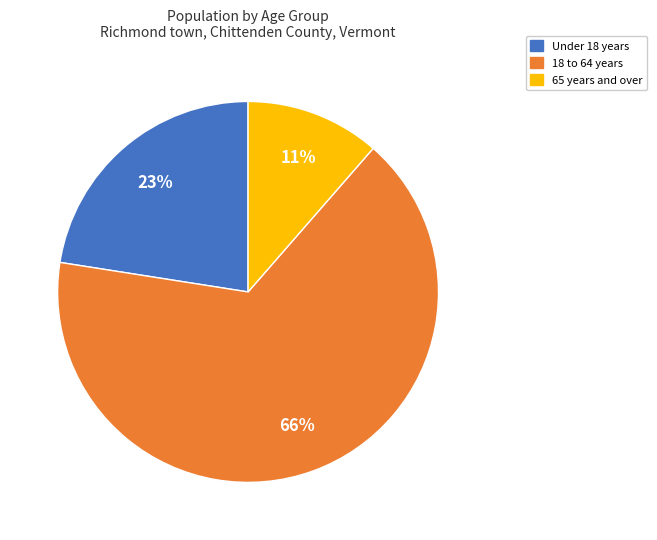

Which has a higher value, Under 18 years or 65 years and over?

Under 18 years